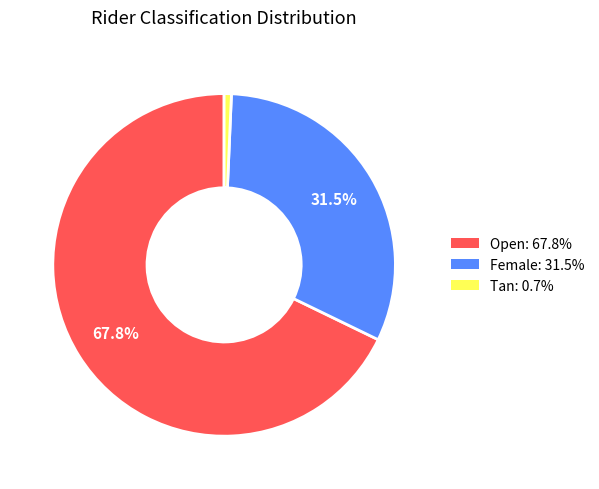

Is there a majority slice in this chart?

Yes